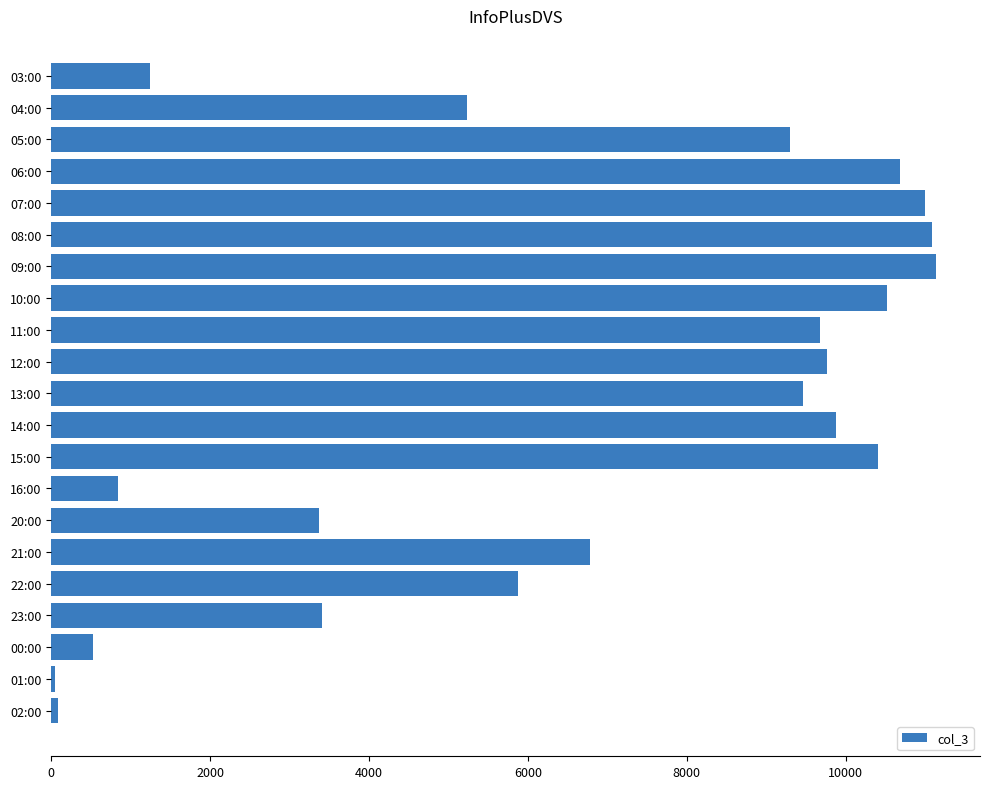

What is the label of the 15th bar from the top?

20:00